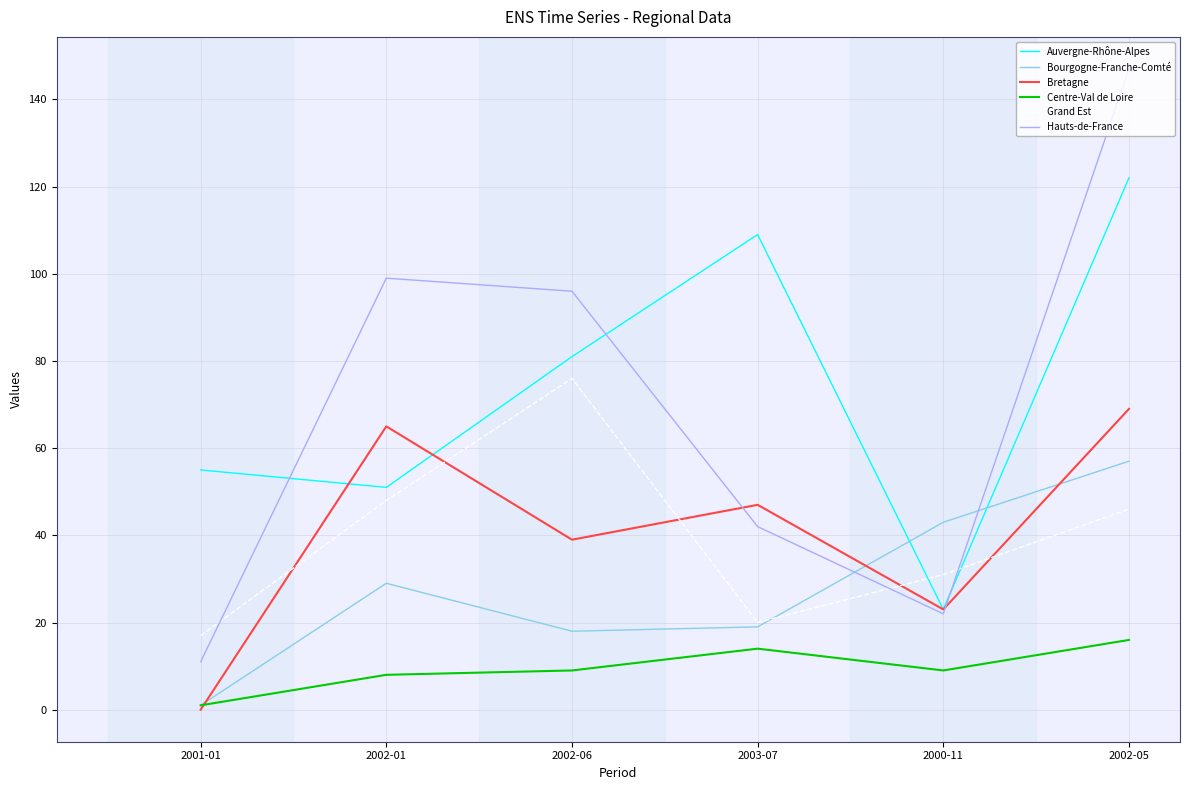

Does the chart have visible grid lines?

Yes